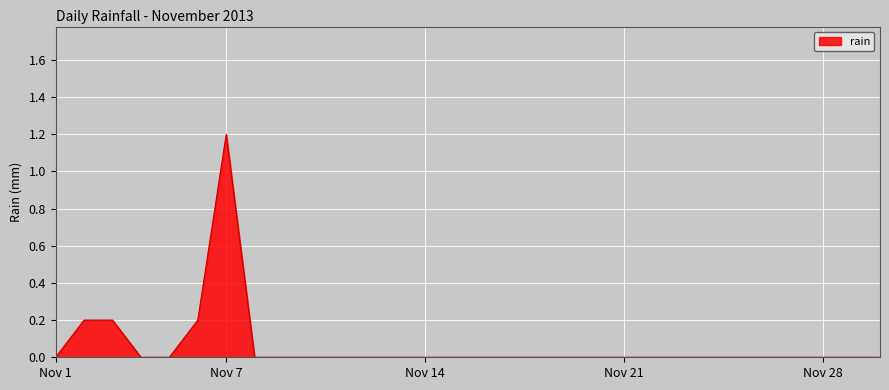

What is the difference between the maximum and minimum values?

1.2